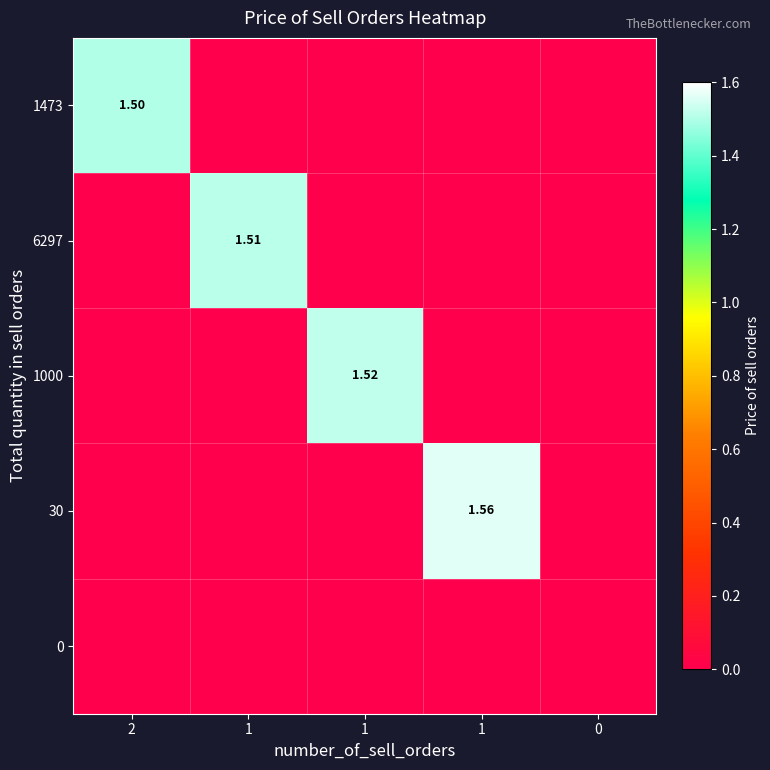

Between 2 and 0, which is larger?

2